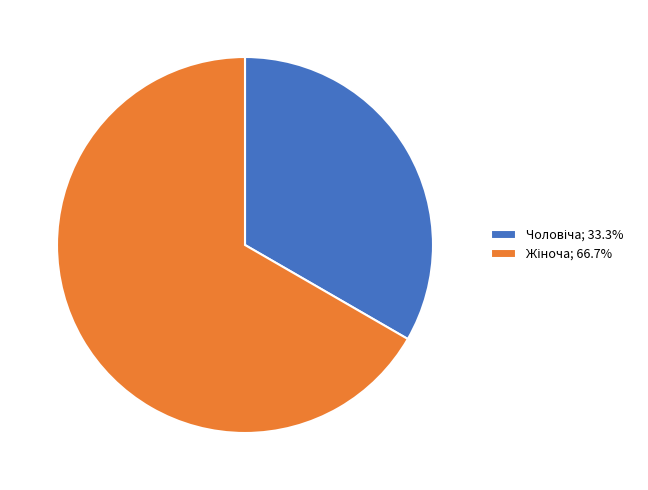

Is there a majority slice in this chart?

Yes